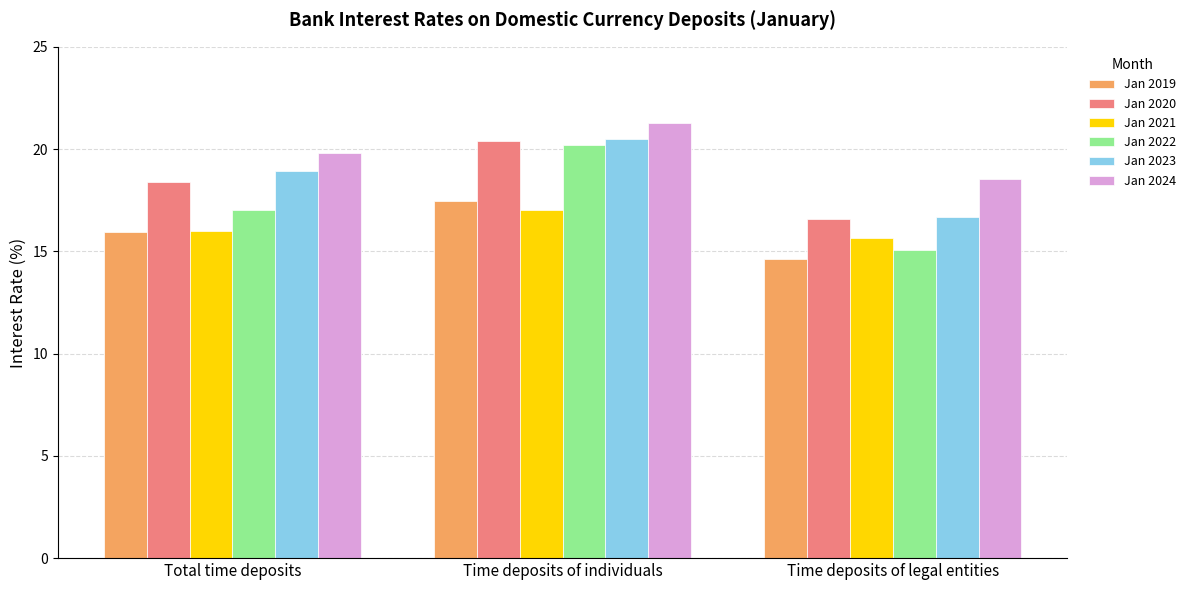

What is the difference between the maximum and minimum values in the Jan 2020 series?

3.8